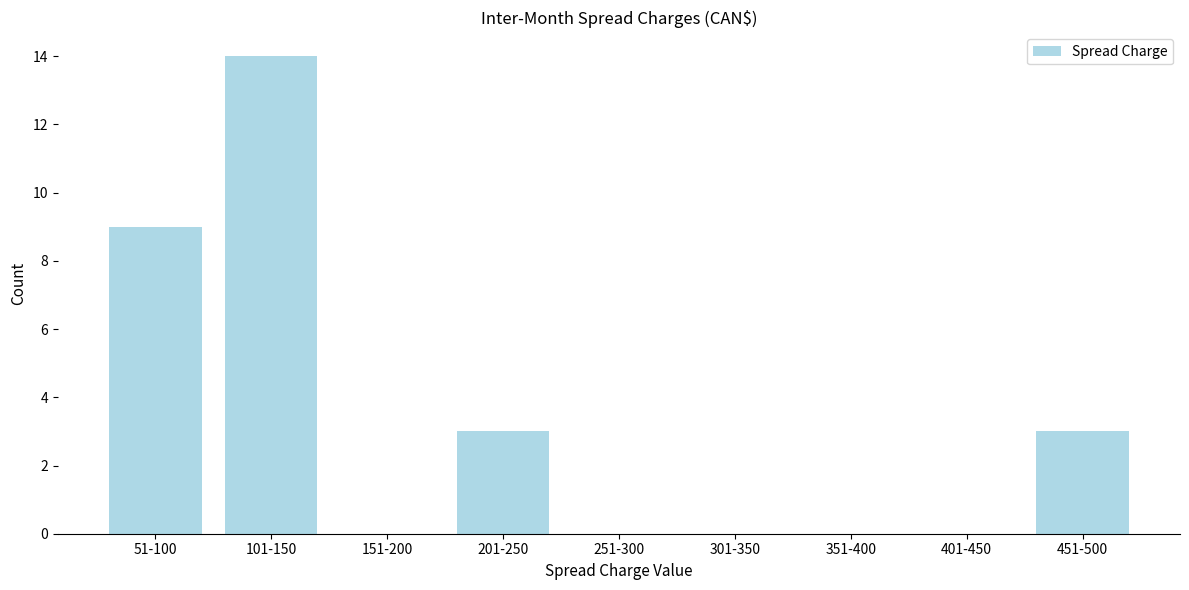

Reading left to right, list all the values displayed in this chart.

51-100=9	101-150=14	151-200=0	201-250=3	251-300=0	301-350=0	351-400=0	401-450=0	451-500=3